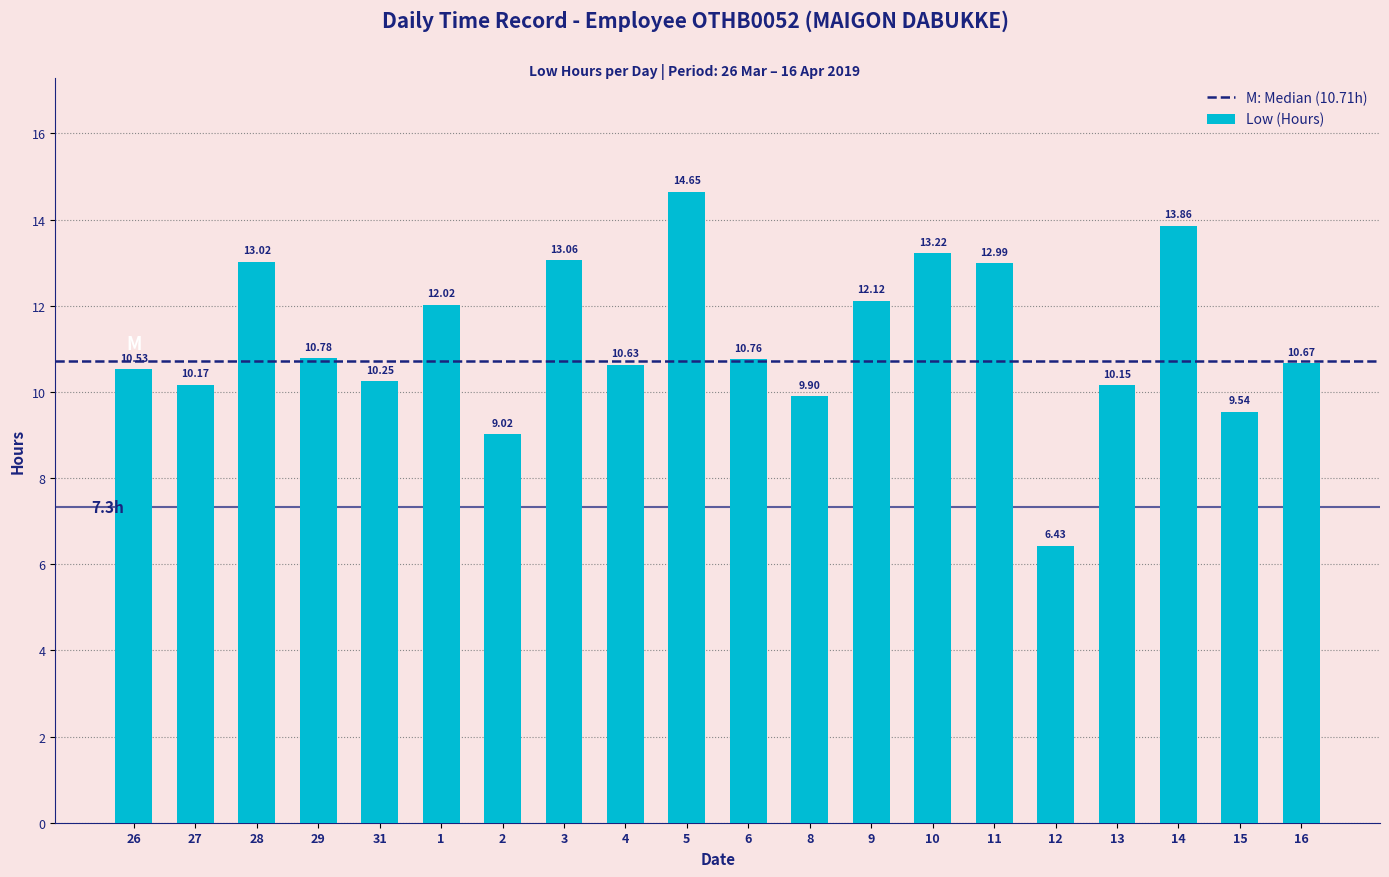

Which label corresponds to the smallest value in the chart?

12